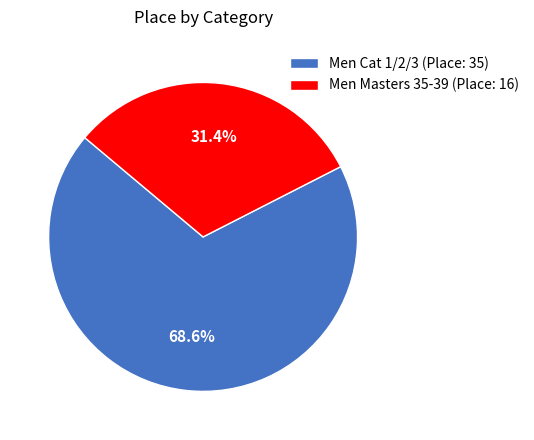

Does any single category account for the majority?

Yes